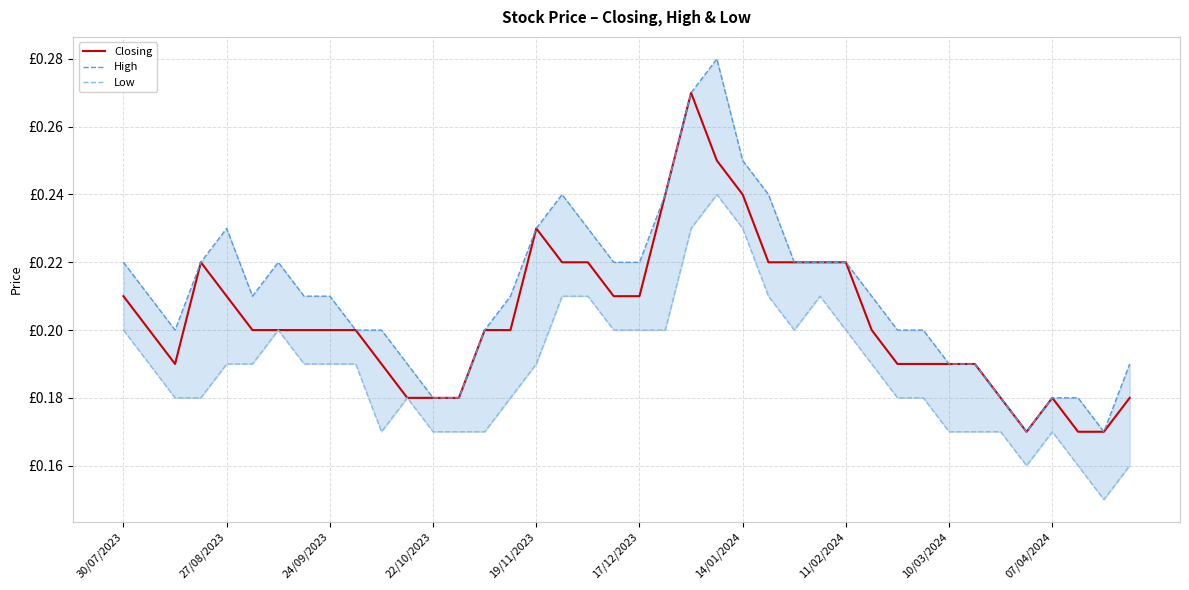

What is the highest value of the High series?

0.3